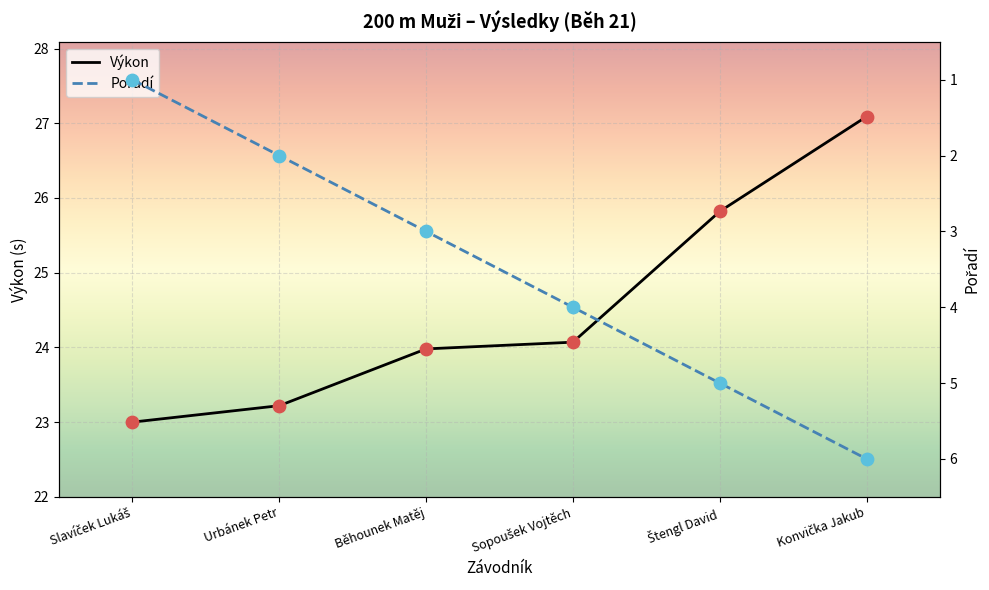

At which category is the sum across all series the highest?

Konvička Jakub